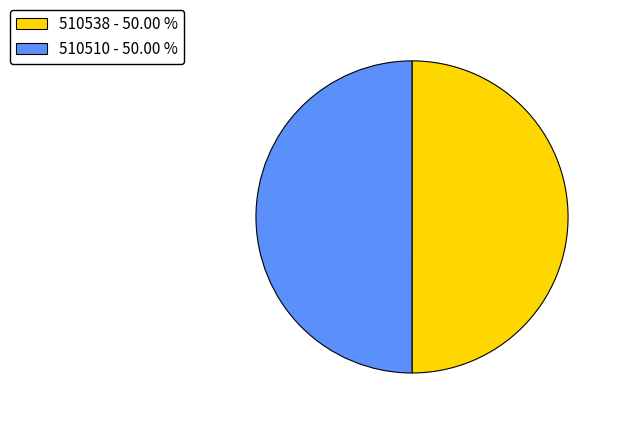

Is the sum of 510510 - 50.00 % and 510538 - 50.00 % greater than half?

Yes